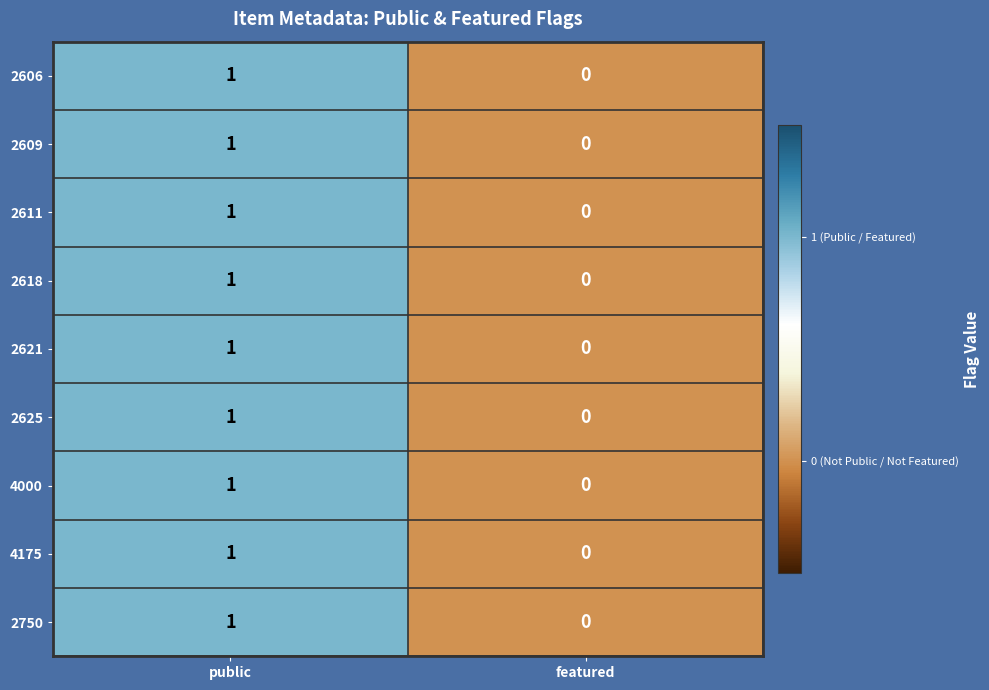

At which category is the sum across all series the highest?

public